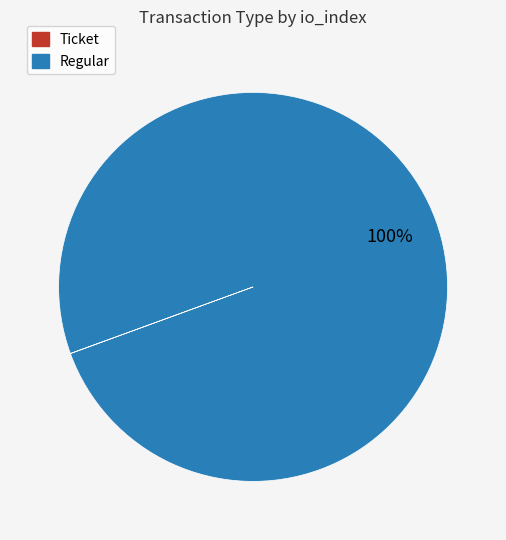

Does any single category account for the majority?

Yes